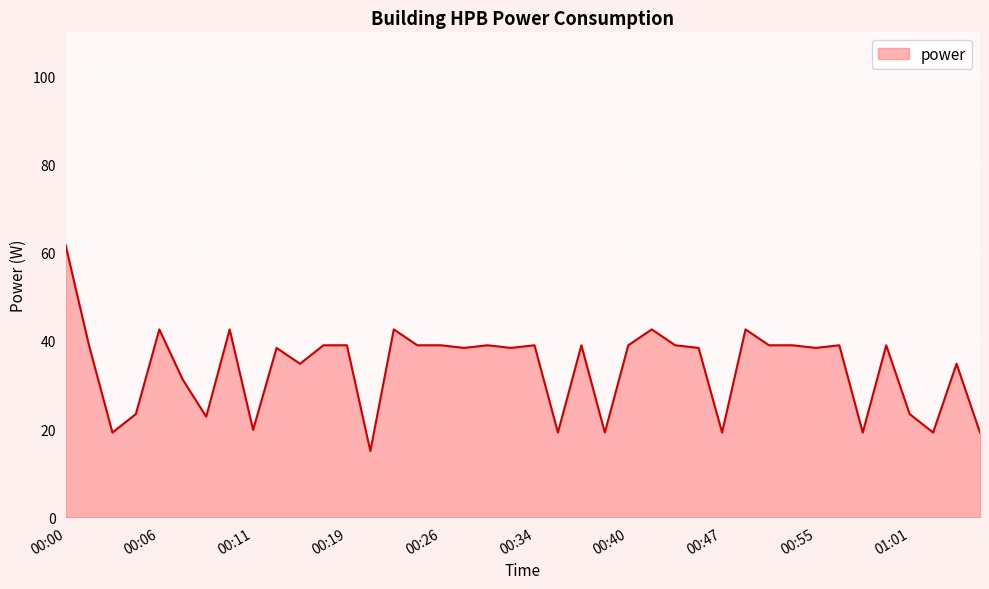

What is the greatest value displayed?

61.8